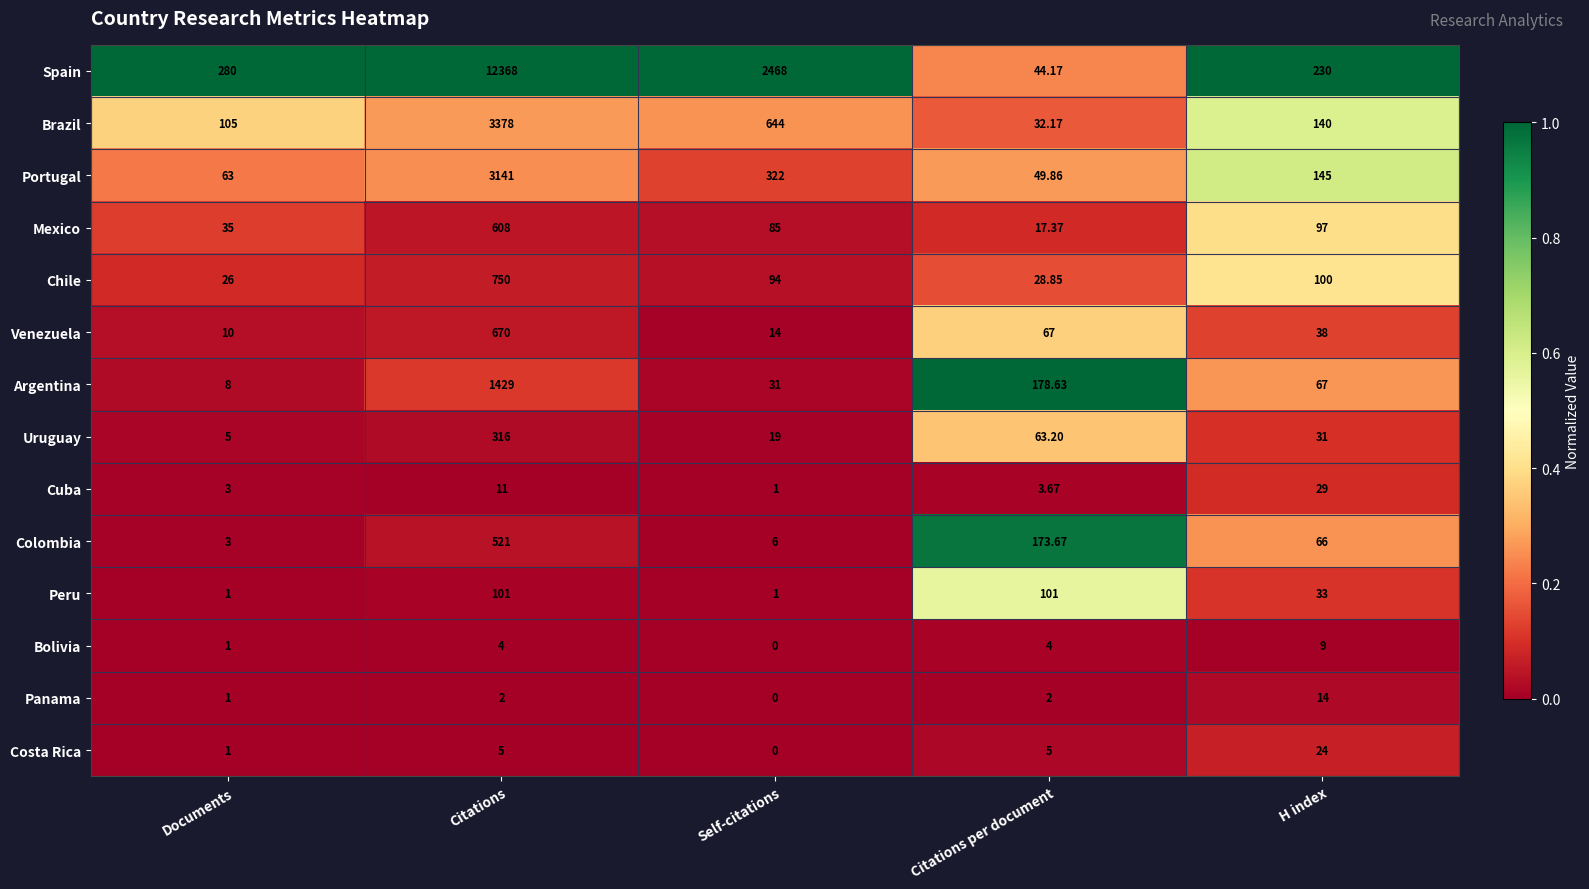

At Citations per document, list the series in order from largest to smallest.

Argentina, Colombia, Peru, Venezuela, Uruguay, Portugal, Spain, Brazil, Chile, Mexico, Costa Rica, Bolivia, Cuba, Panama